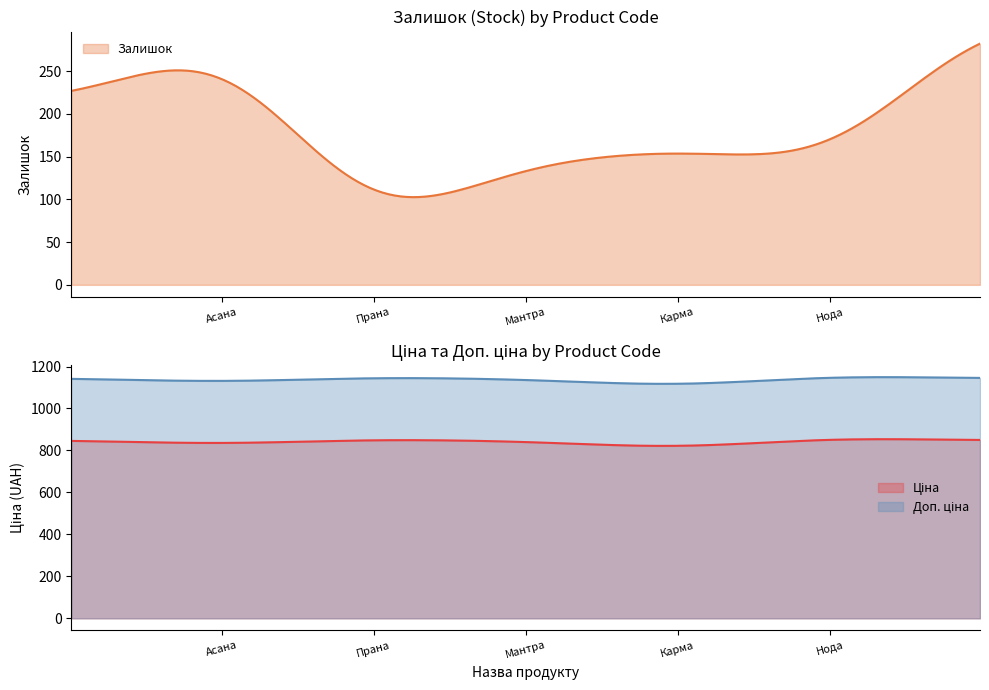

What is the maximum value for Залишок?

282.1